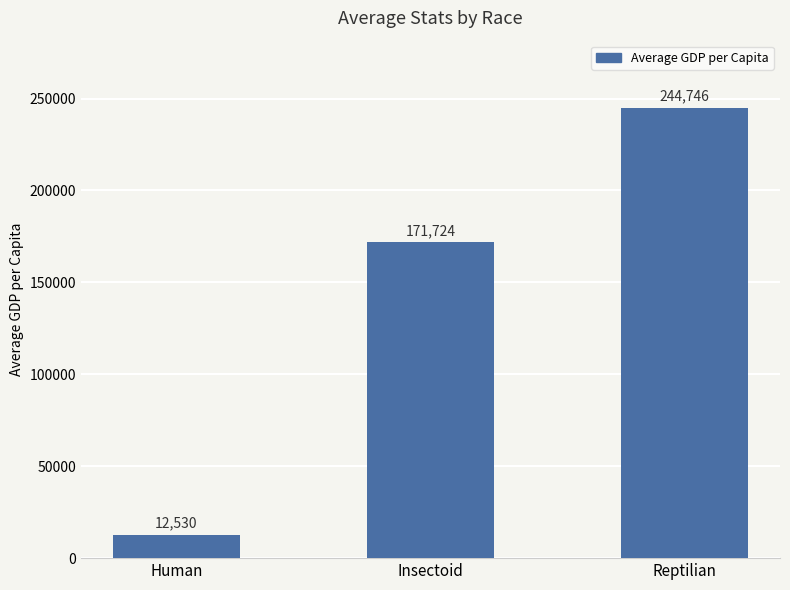

What is the label of the 2nd bar from the left?

Insectoid